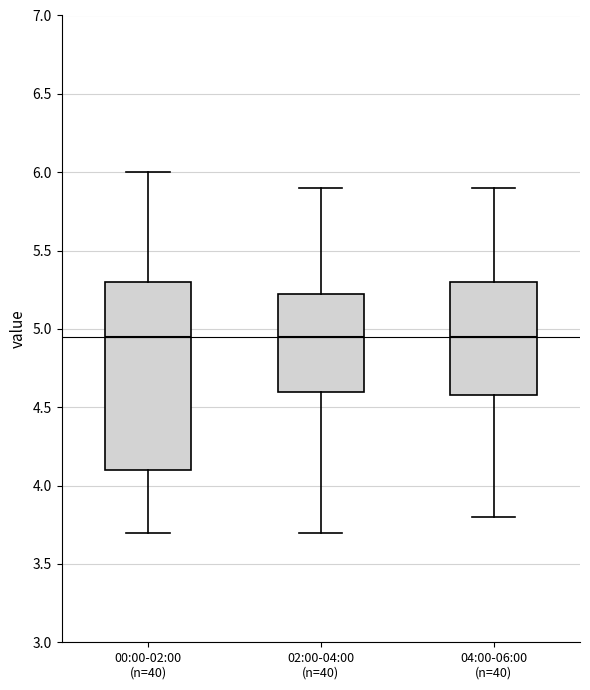

Reading left to right, transcribe this box plot: for each box, give where its median line is, the range the box spans, and where its two whiskers end, as read against the y-axis. The values are not printed on the chart, so give them approximately, as read against the axis.

00:00-02:00 (n=40): median 4.95, box 4.10 to 5.30, whiskers 3.70 to 6.00
02:00-04:00 (n=40): median 4.95, box 4.60 to 5.25, whiskers 3.70 to 5.90
04:00-06:00 (n=40): median 4.95, box 4.60 to 5.30, whiskers 3.80 to 5.90